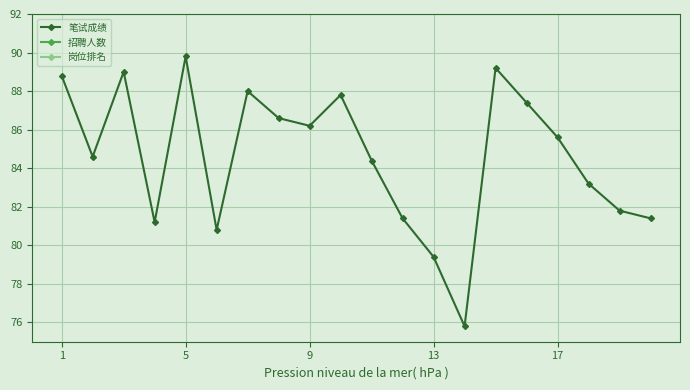

In 笔试成绩, how many points are lower than both neighbors (excluding endpoints)?

5